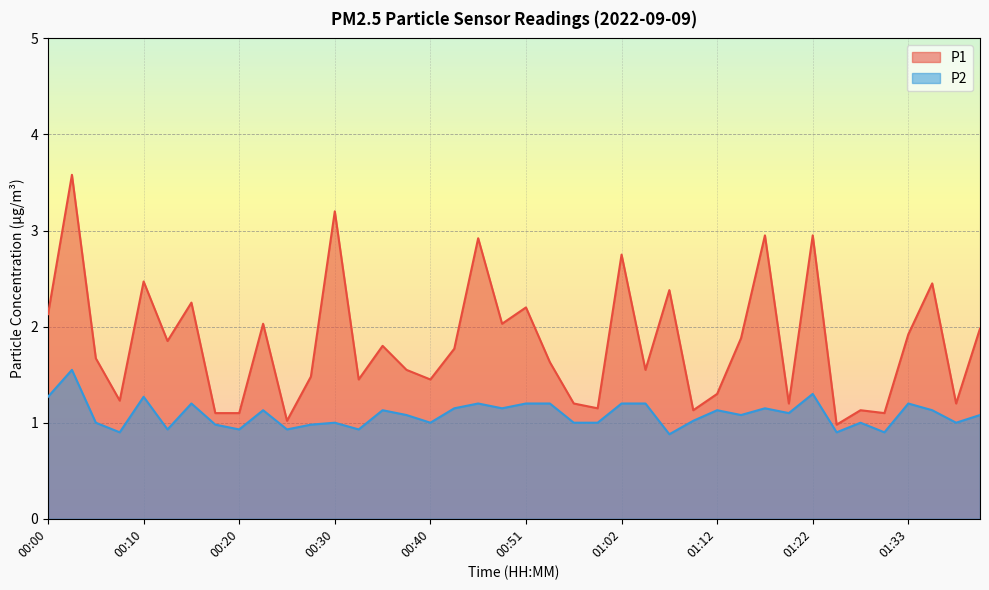

At which label does P2 first exceed 1?

00:00